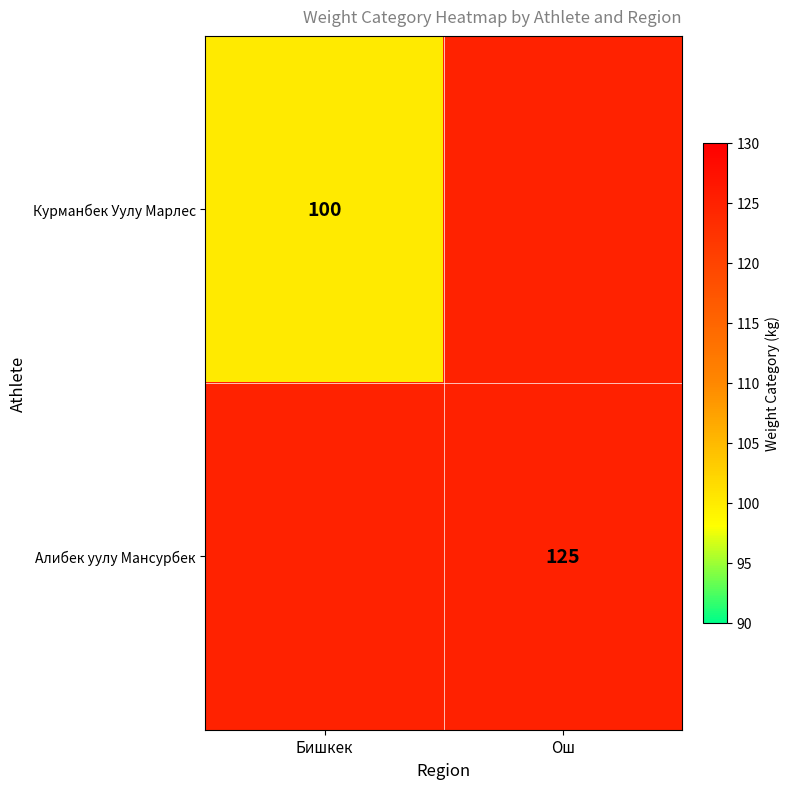

Is it true that Курманбек Уулу Марлес equals 39 at Бишкек?

False